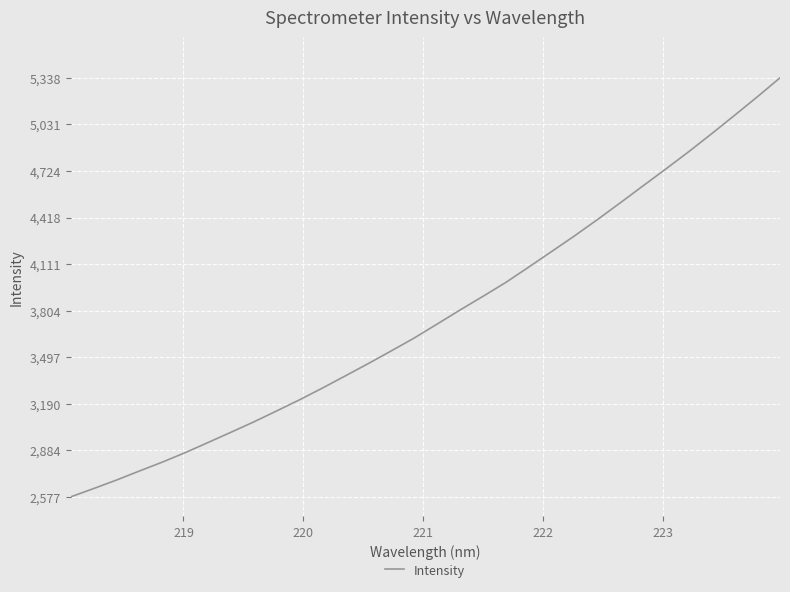

Does the chart display data point markers on the line(s)?

No